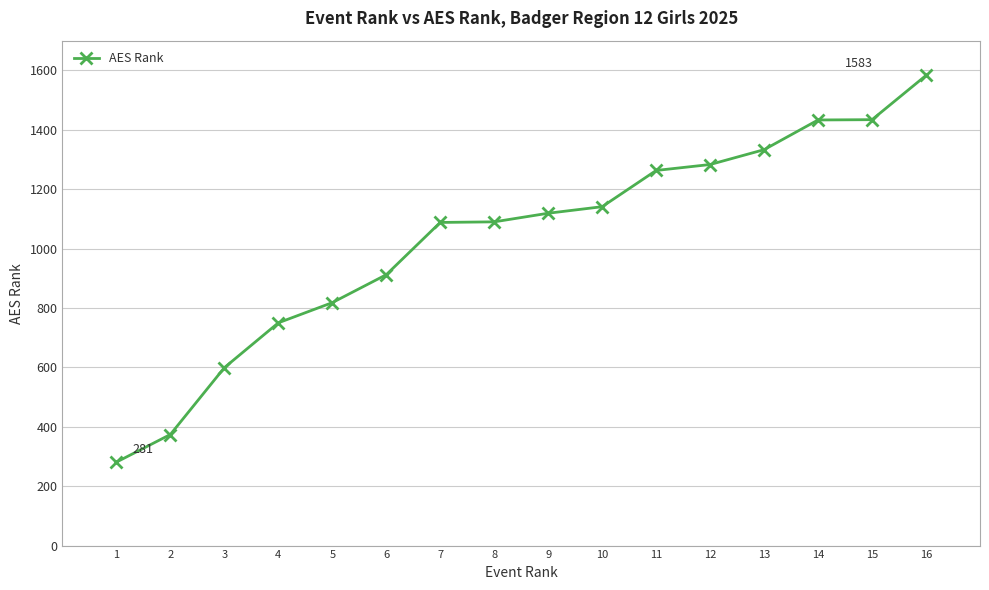

How many lines are shown in the chart?

1